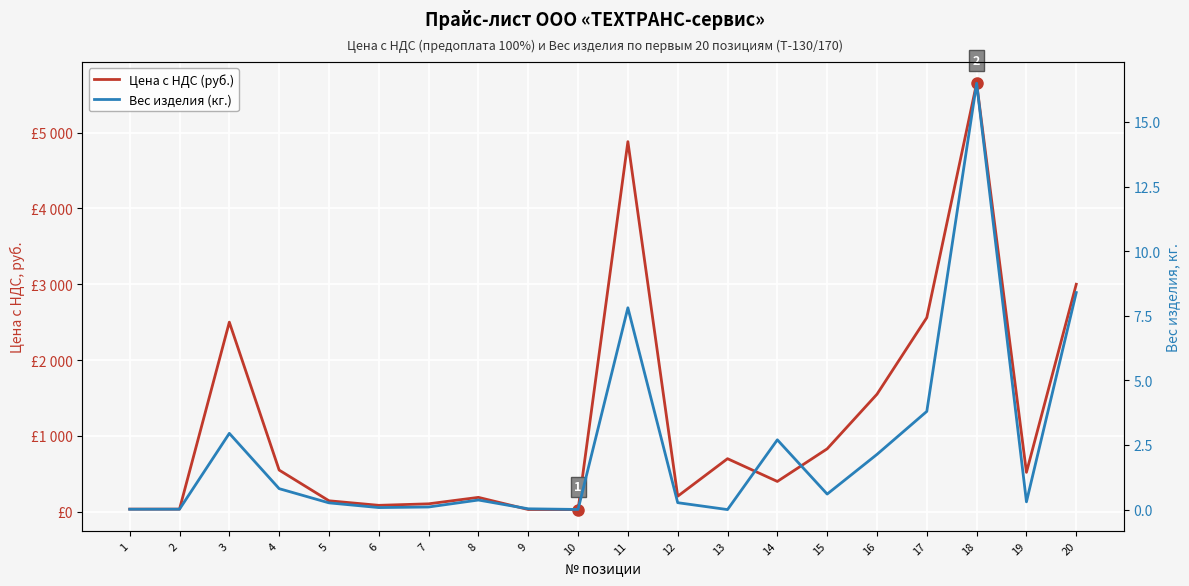

What is the sum of all Цена с НДС (руб.) values?

23999.0